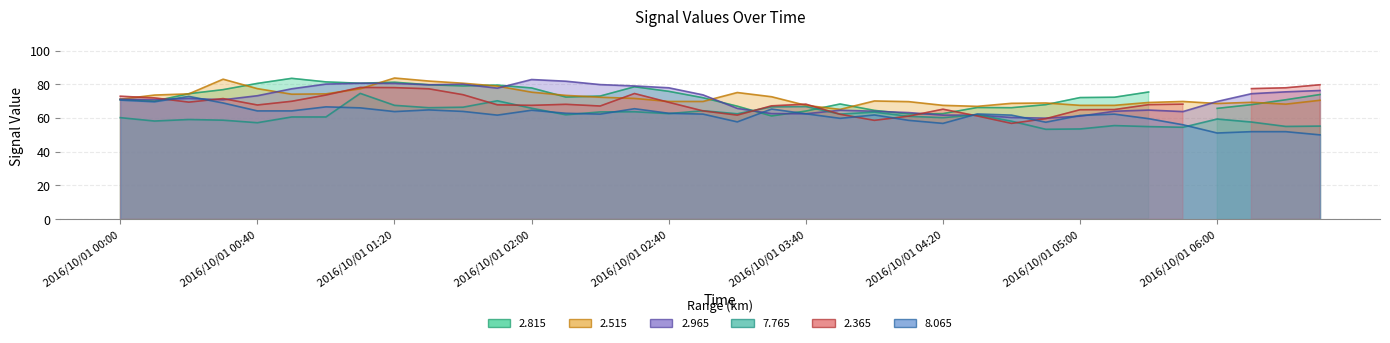

How many interior local valleys does the 7.765 series have?

11